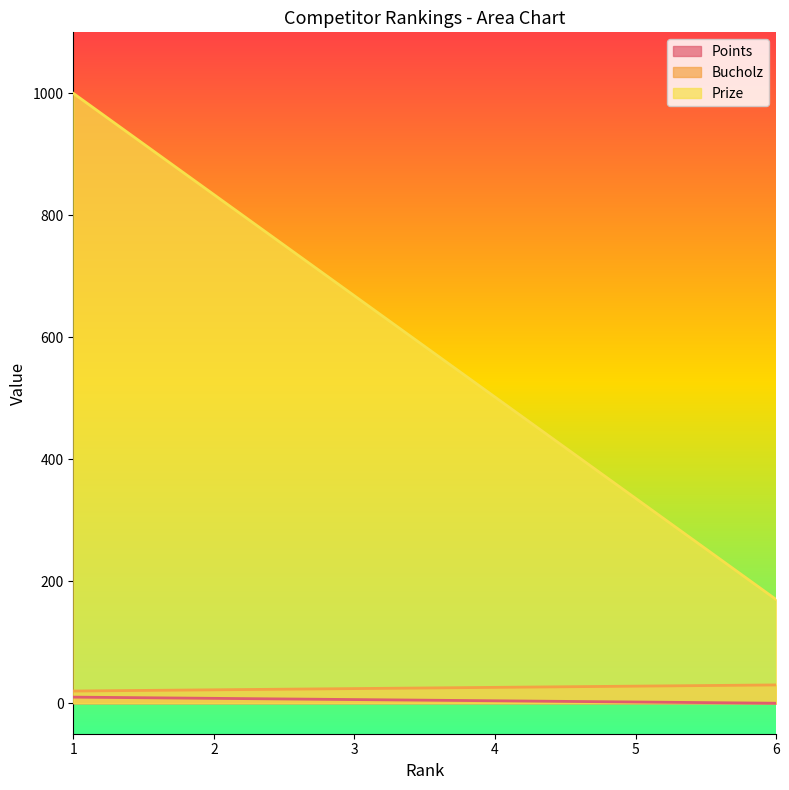

Which category has the lowest value across all series?

6